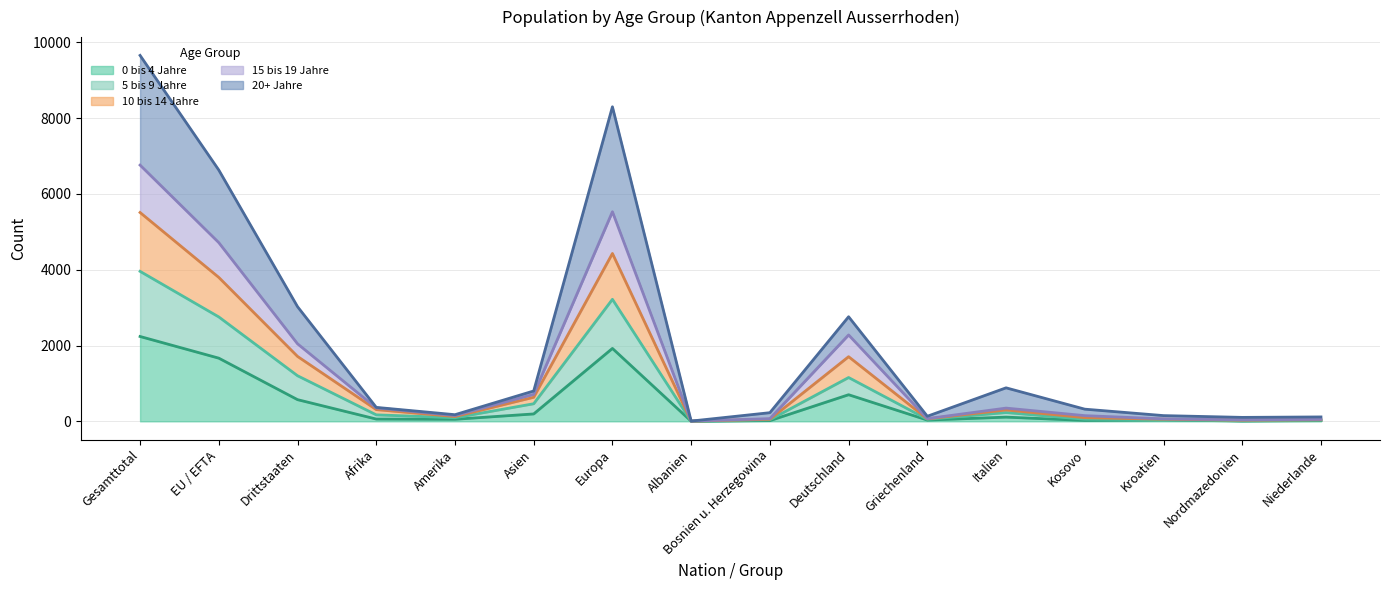

What is the spread (max minus min) of values at Albanien?

5